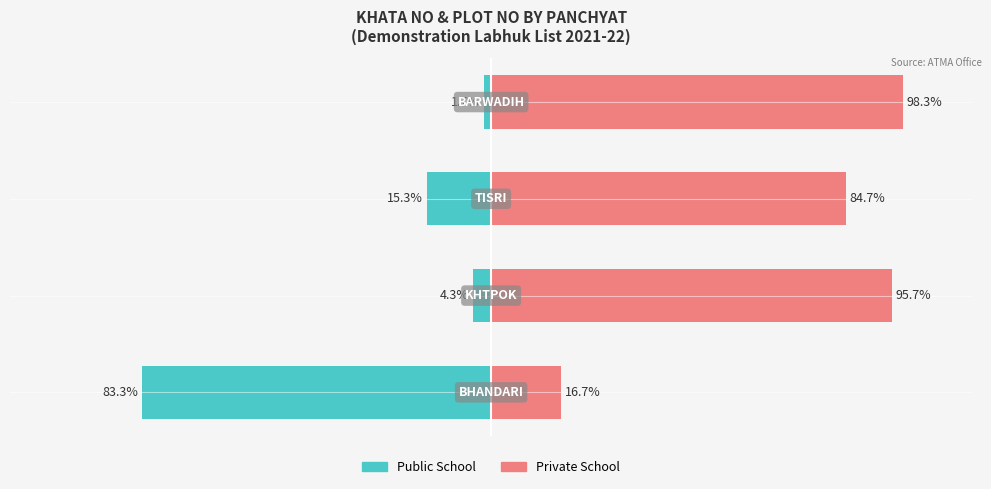

Which has a higher value, 2 or 3?

3